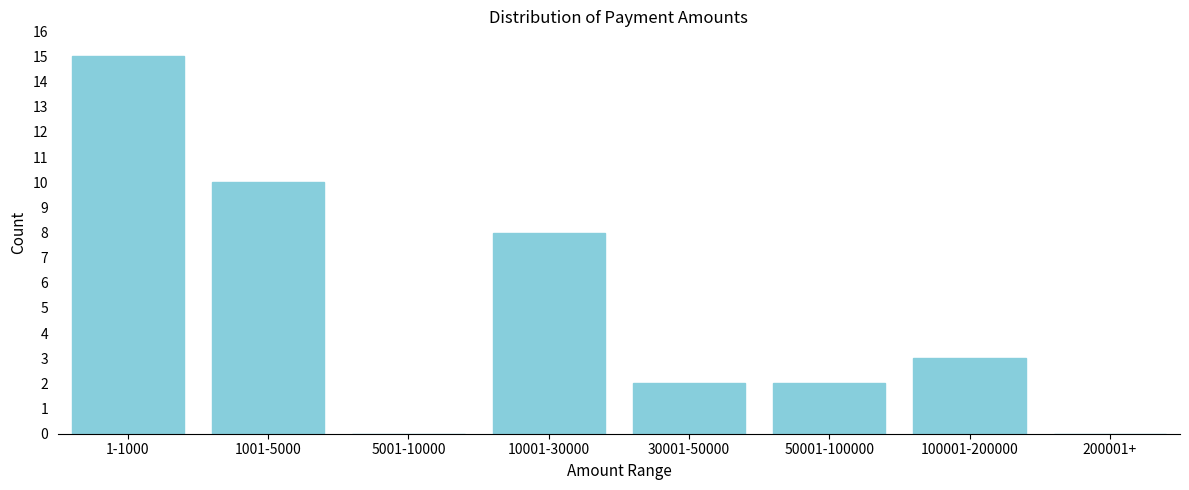

Reading left to right, transcribe all the data shown in this chart.

1-1000=15	1001-5000=10	5001-10000=0	10001-30000=8	30001-50000=2	50001-100000=2	100001-200000=3	200001+=0